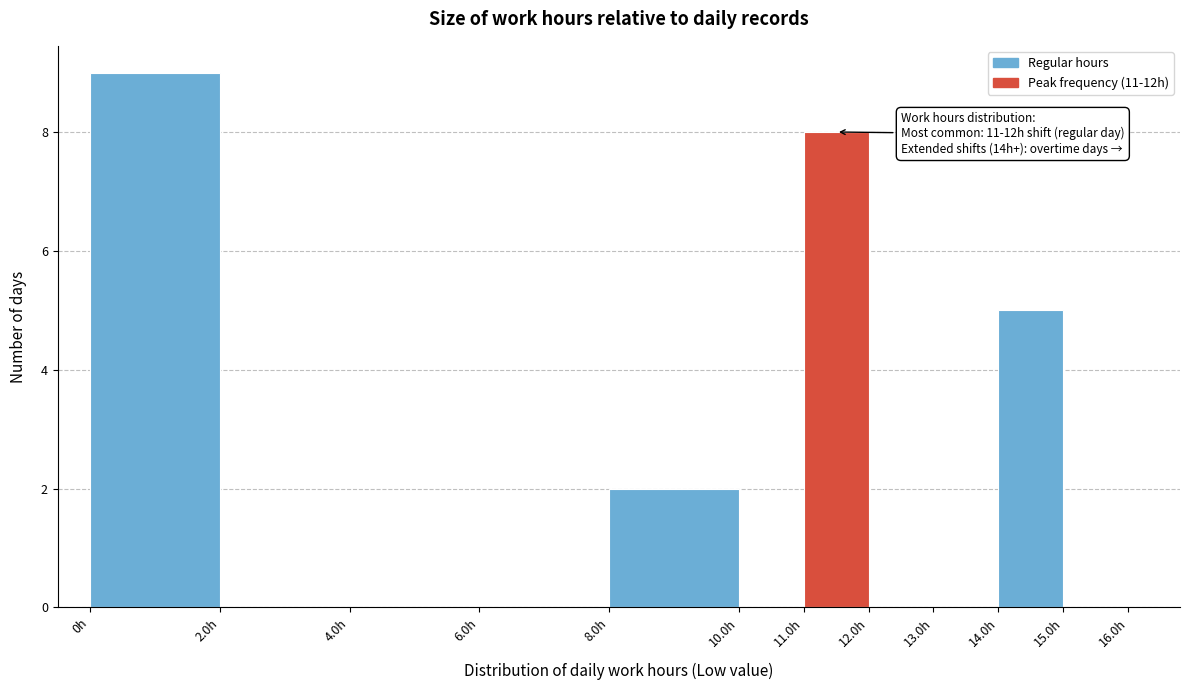

Over which range of the x-axis is the bar tallest?

0 to 2